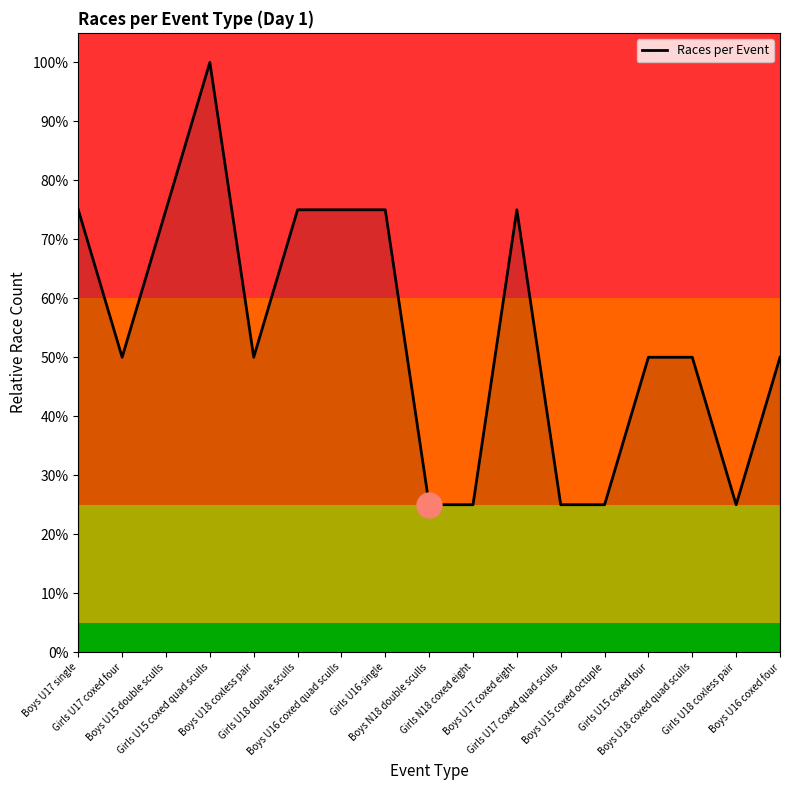

How many points are lower than both their immediate neighbors (excluding endpoints)?

3